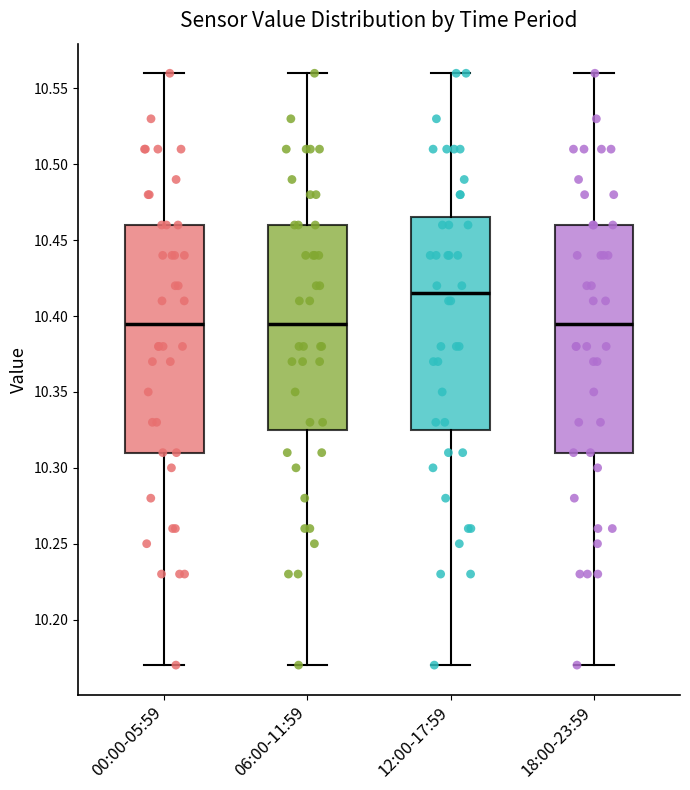

Reading left to right, read every box against the y-axis: the position of its median line, the range the box covers, and the ends of its whiskers. The values are not printed on the chart, so give them approximately, as read against the axis.

00:00-05:59: median 10.395, box 10.310 to 10.460, whiskers 10.170 to 10.560
06:00-11:59: median 10.395, box 10.325 to 10.460, whiskers 10.170 to 10.560
12:00-17:59: median 10.415, box 10.325 to 10.465, whiskers 10.170 to 10.560
18:00-23:59: median 10.395, box 10.310 to 10.460, whiskers 10.170 to 10.560